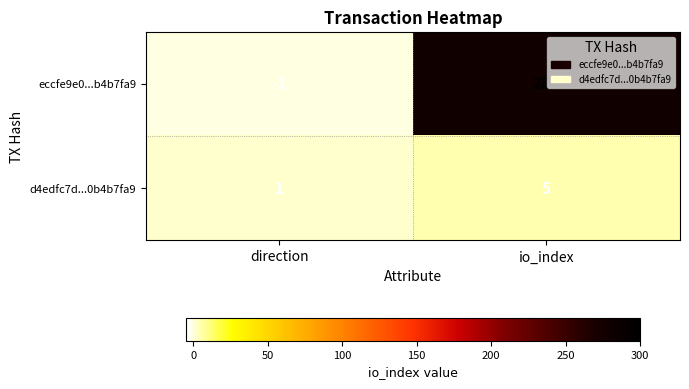

The d4edfc7d...0b4b7fa9 series shows 1 at direction. True or false?

True